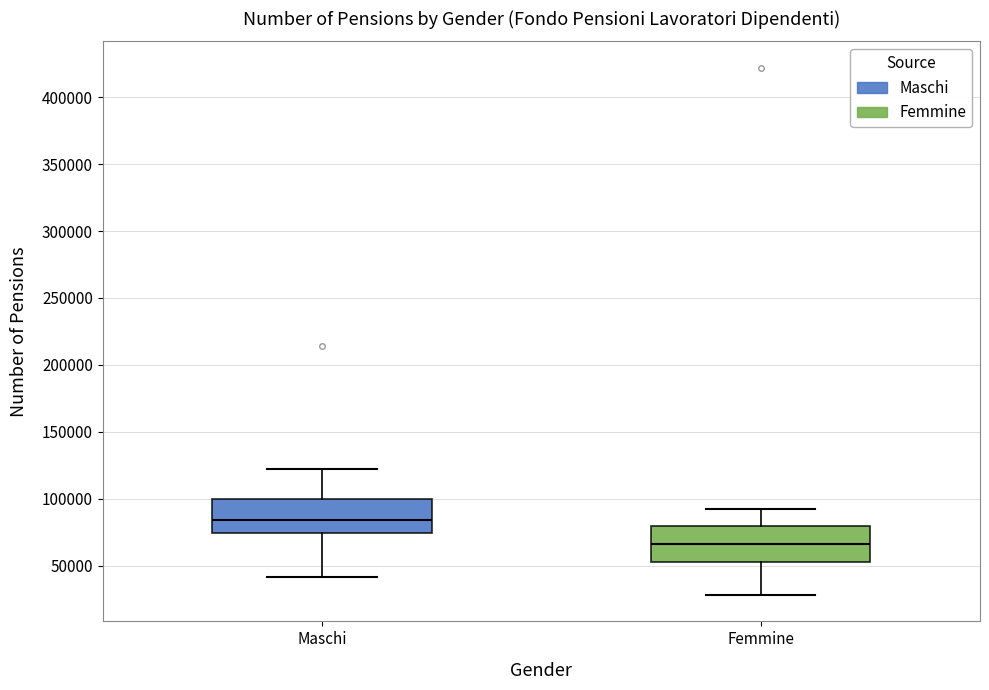

Reading left to right, transcribe this box plot: for each box, give where its median line is, the range the box spans, and where its two whiskers end, as read against the y-axis. The values are not printed on the chart, so give them approximately, as read against the axis.

Maschi: median 85000, box 75000 to 100000, whiskers 40000 to 120000
Femmine: median 65000, box 55000 to 80000, whiskers 30000 to 90000